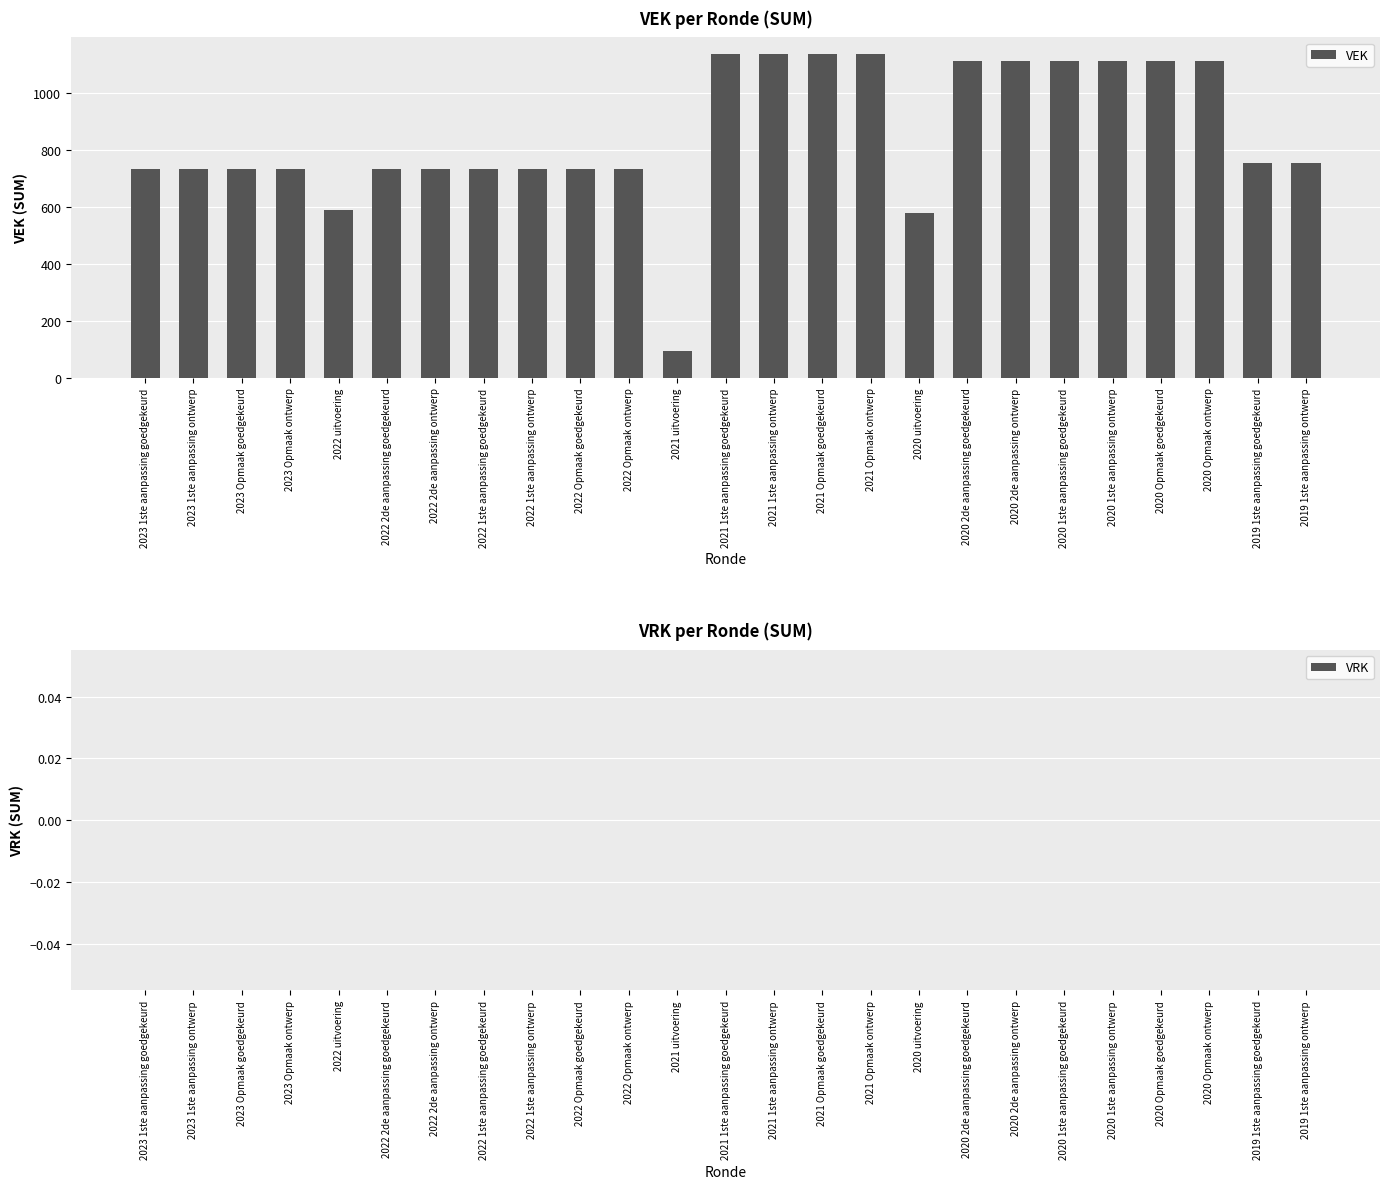

What is the smallest value displayed?

93